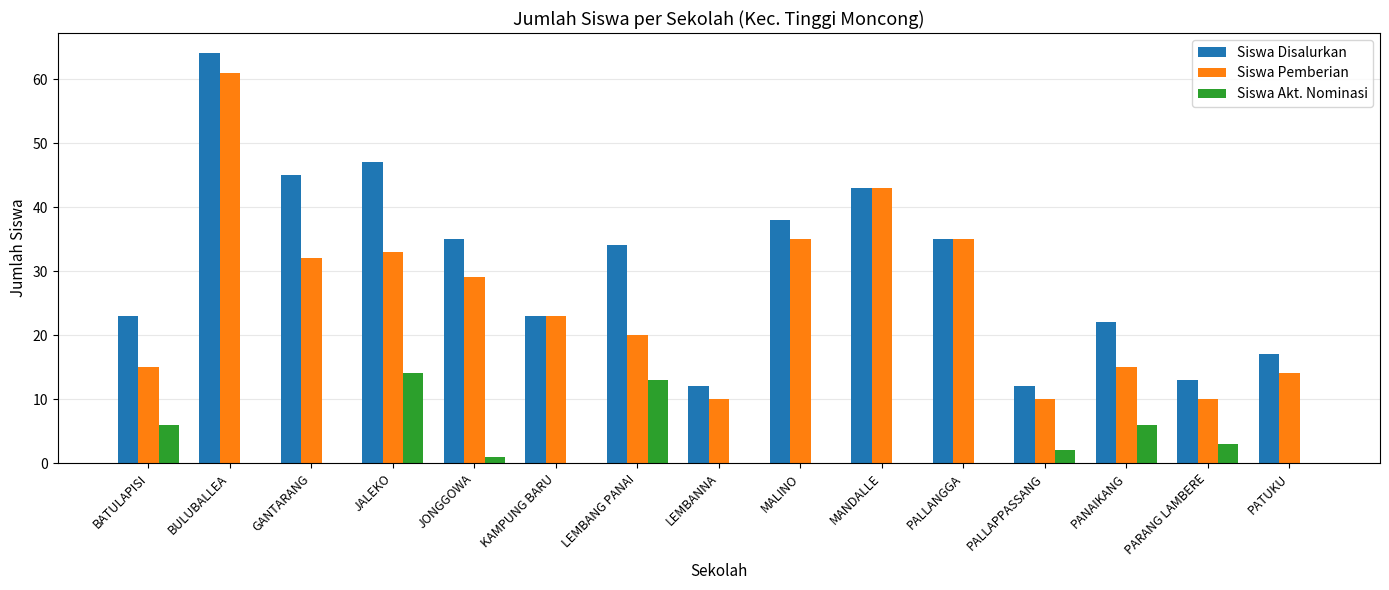

How many series are shown in this chart?

3